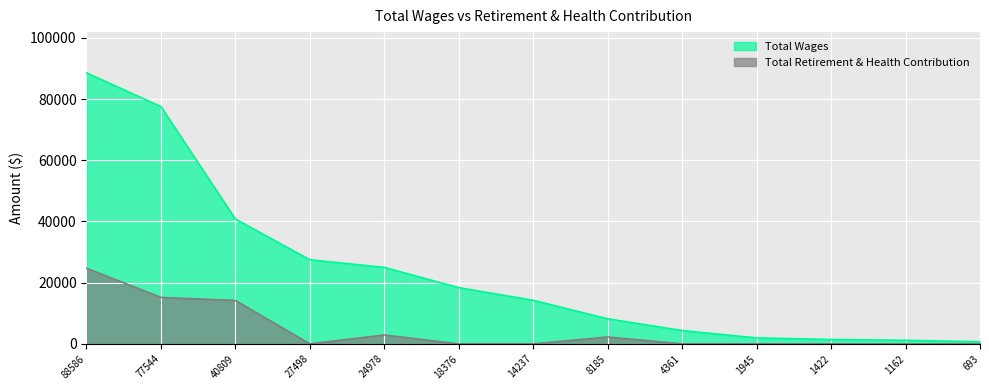

What is the total value across all series at 27498?

27498